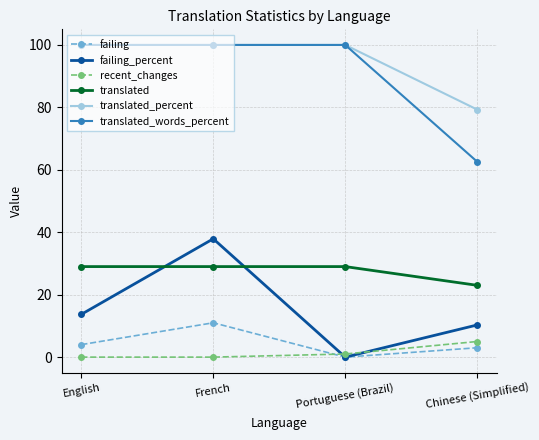

Which series changed the most between English and Portuguese (Brazil)?

failing_percent